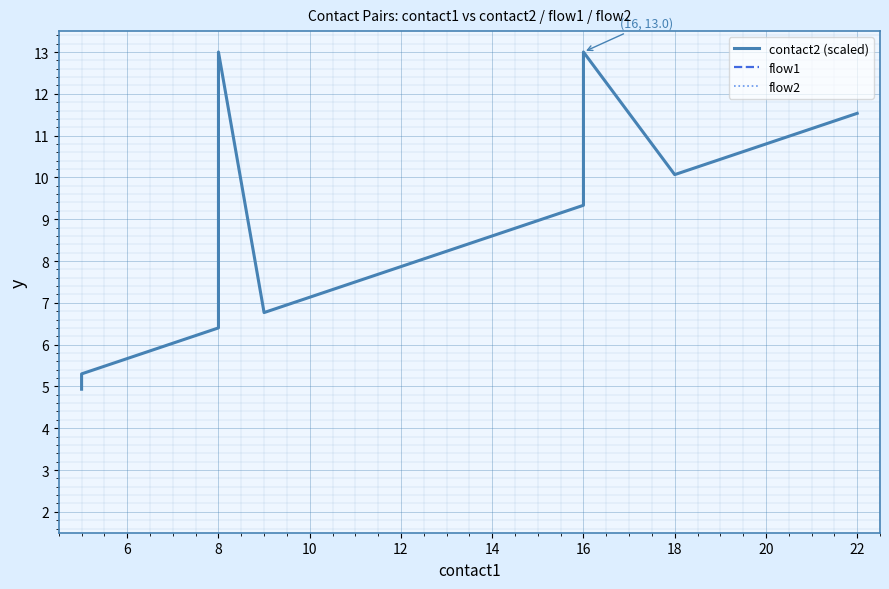

Reading left to right, extract all data points from this chart.

contact2 (scaled): 4.9	5.3	5.7	6.0	6.4	13.0	6.8	7.1	7.5	7.9	8.2	8.6	9.0	9.3	13.0	10.1	10.4	10.8	11.2	11.5
flow1: 1.0	1.0	1.0	1.0	1.0	1.0	1.0	1.0	1.0	1.0	1.0	1.0	1.0	1.0	1.0	1.0	1.0	1.0	1.0	1.0
flow2: 1.0	1.0	1.0	1.0	1.0	1.0	1.0	1.0	1.0	1.0	1.0	1.0	1.0	1.0	1.0	1.0	1.0	1.0	1.0	1.0